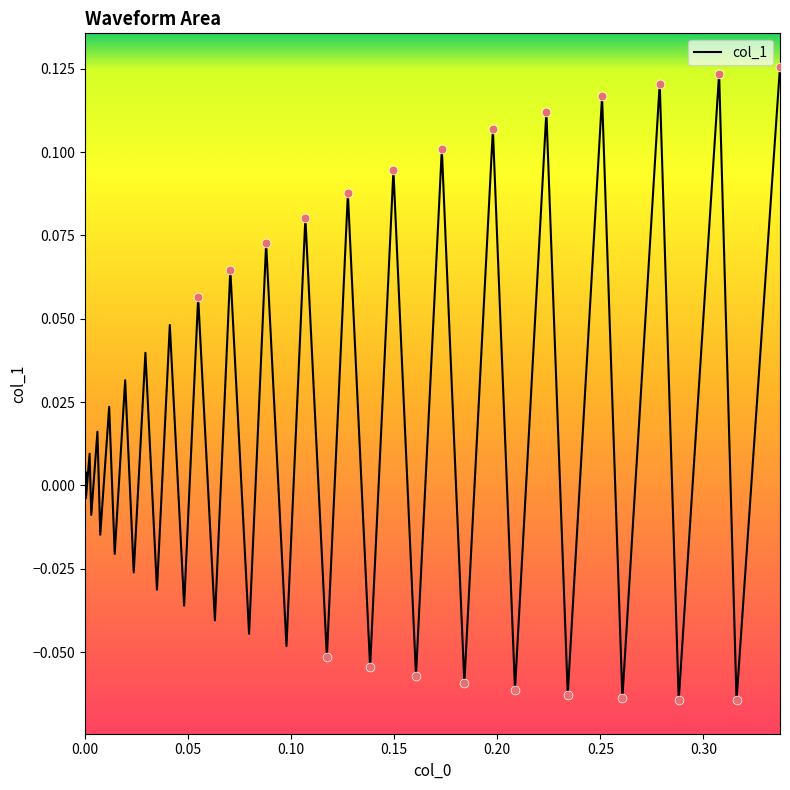

How many lines are shown in the chart?

1